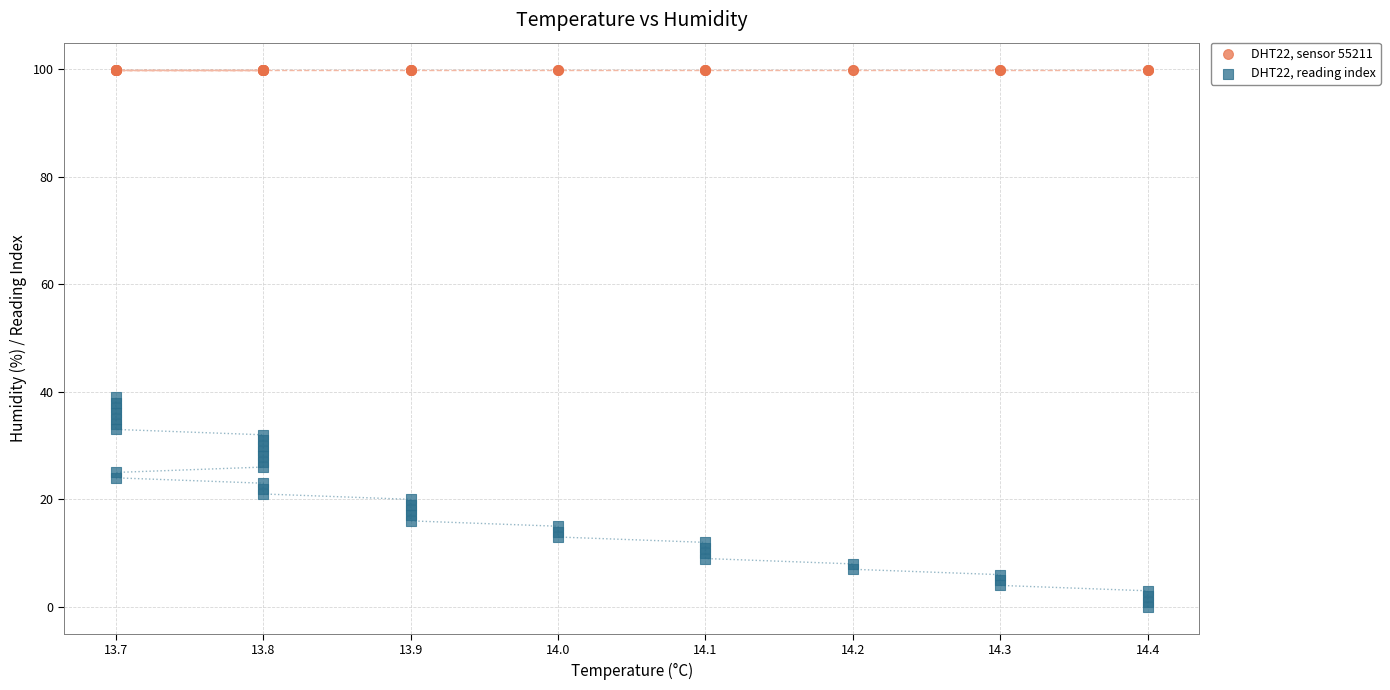

Which series reaches the minimum Y coordinate?

DHT22, reading index